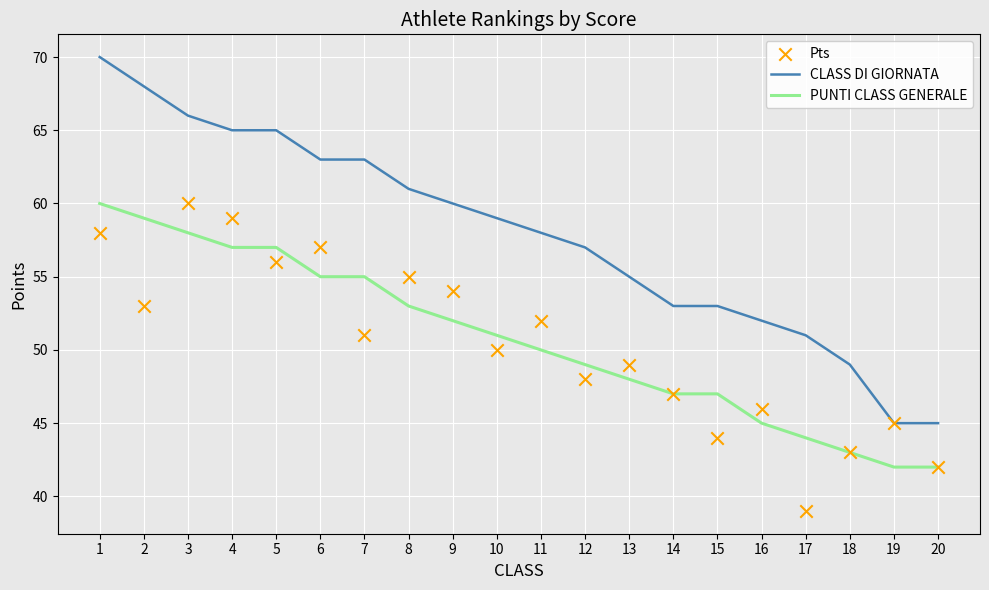

Is the value of PUNTI CLASS GENERALE at 11 greater than the value of Pts at 7?

No